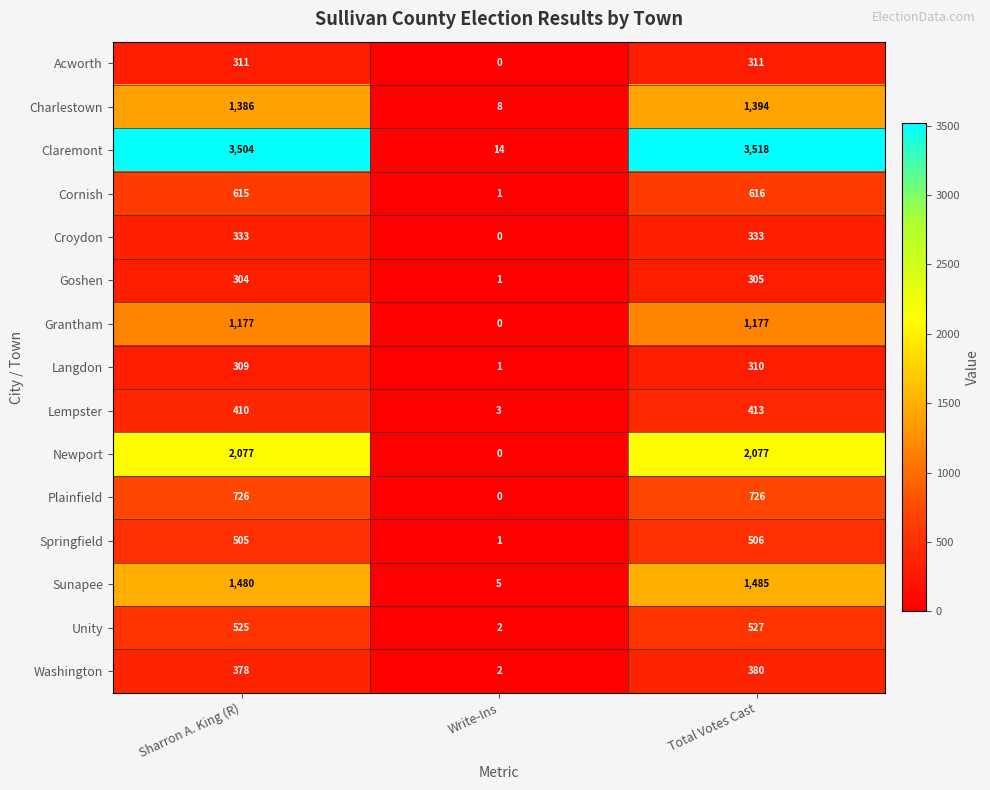

Which series has the widest spread of values?

Claremont